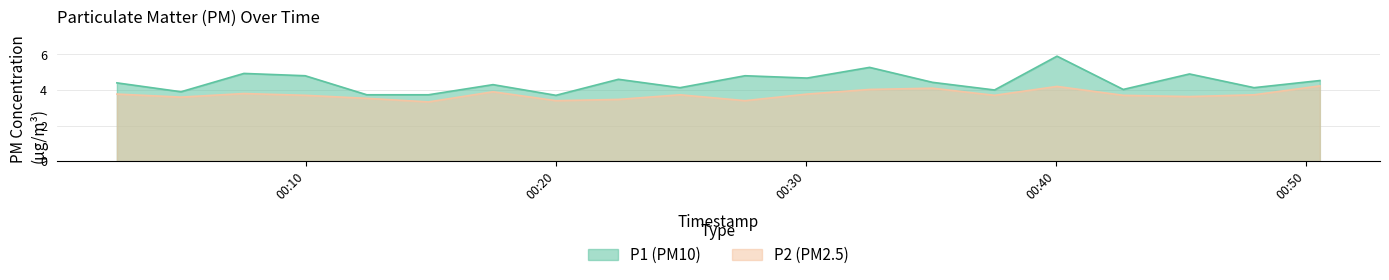

How many data points does each series have?

20